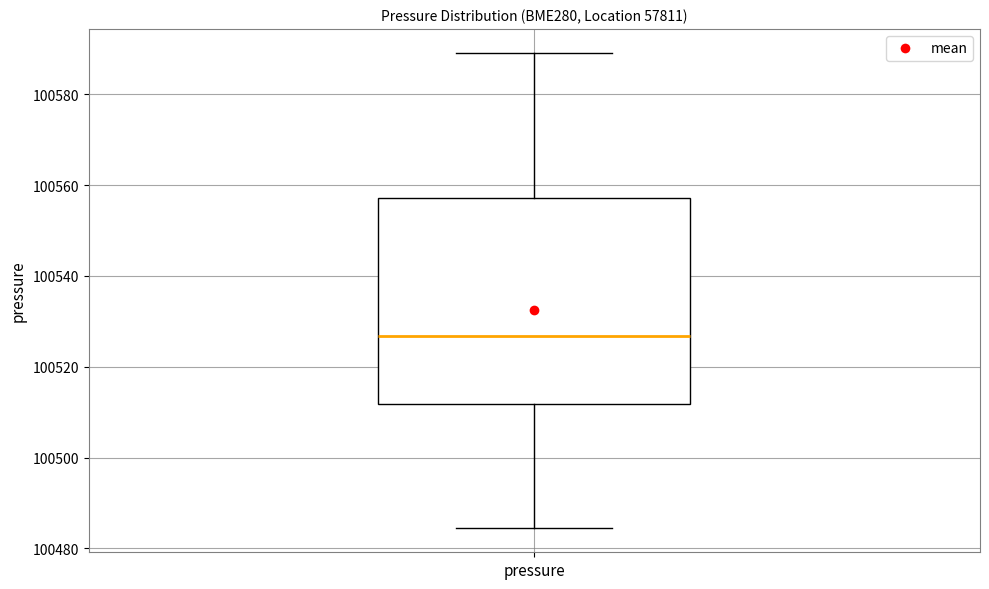

Transcribe this box plot: give where the median line is, the range the box spans, and where the two whiskers end, as read against the y-axis. The values are not printed on the chart, so give them approximately, as read against the axis.

median 100526, box 100512 to 100558, whiskers 100484 to 100590